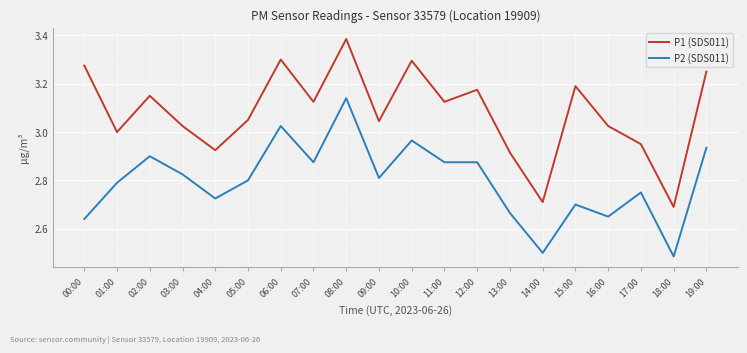

Which category has the lowest value in the P1 (SDS011) series?

18:00